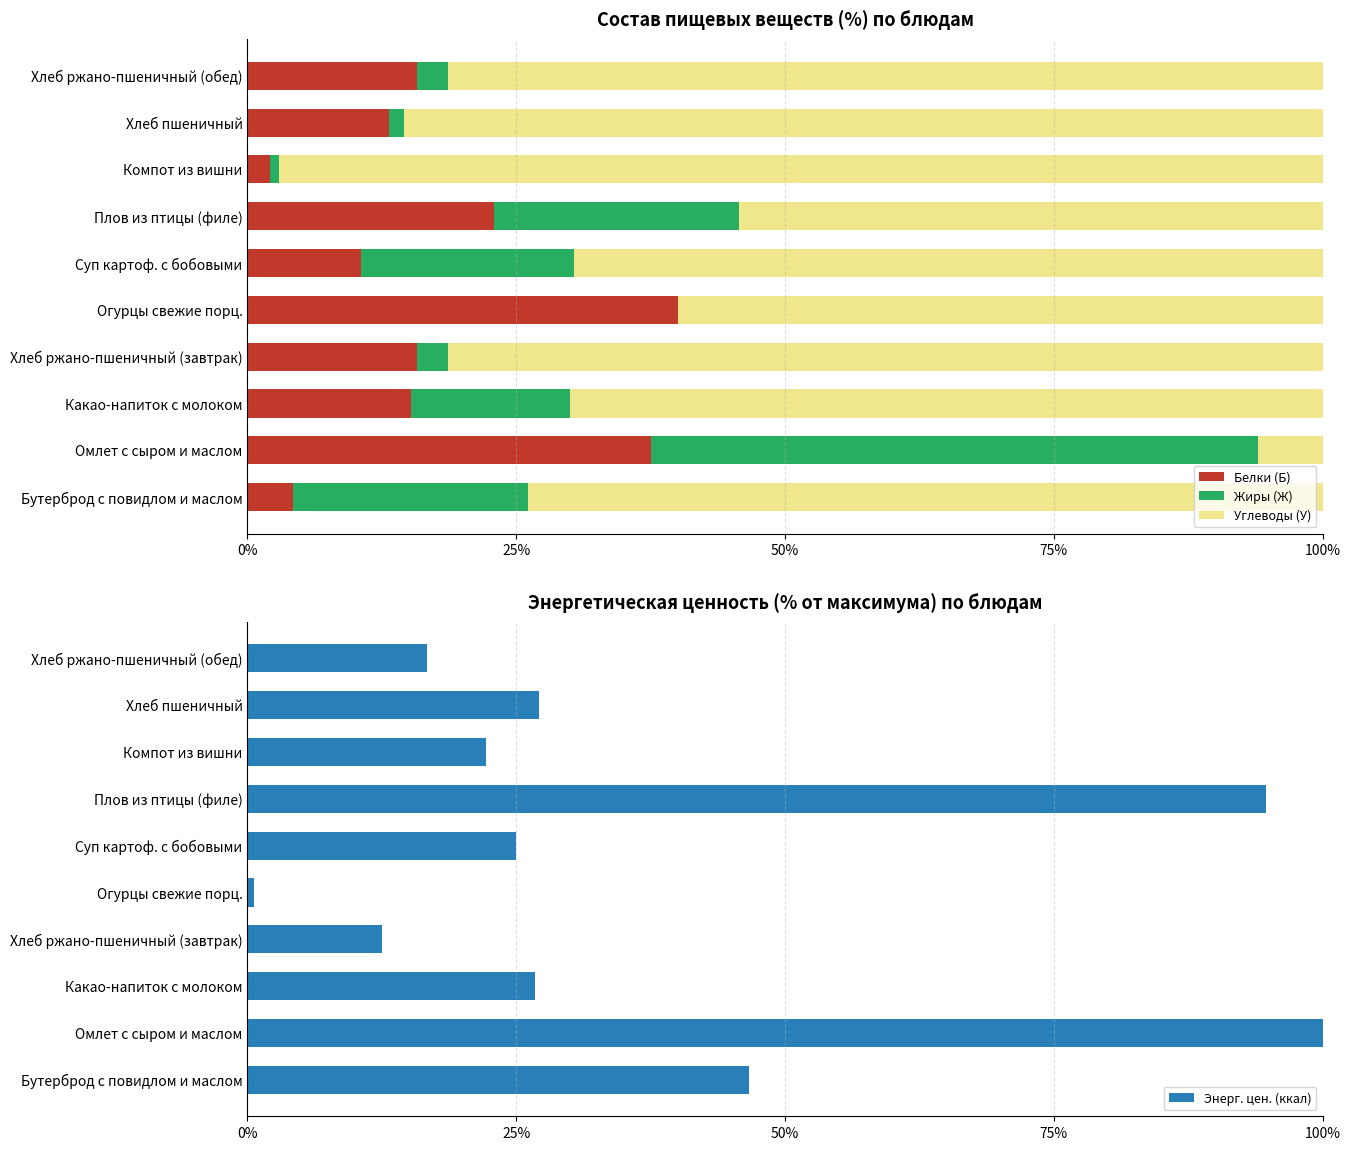

Which series has the largest range (max minus min)?

Энерг. цен. (ккал)